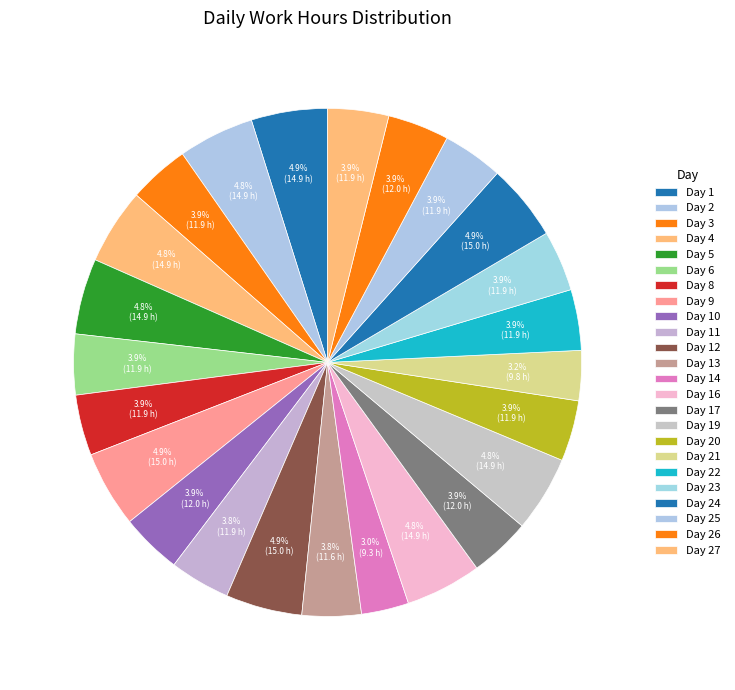

How many segments does this pie chart have?

24